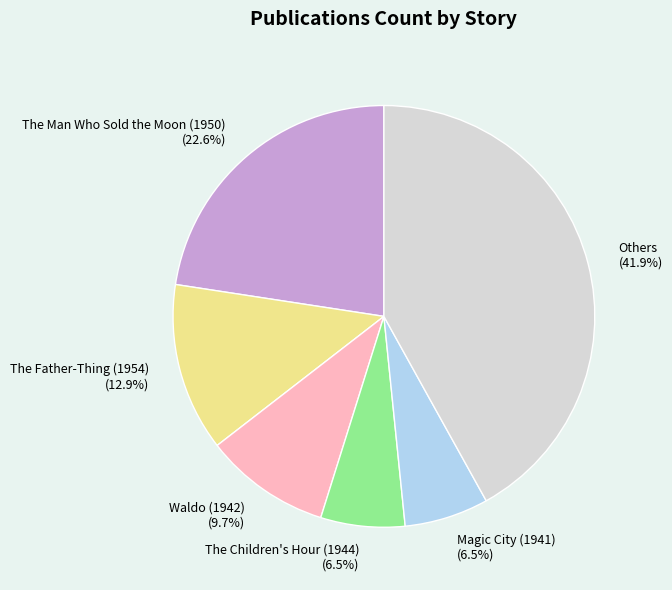

Which slice is the largest?

Others